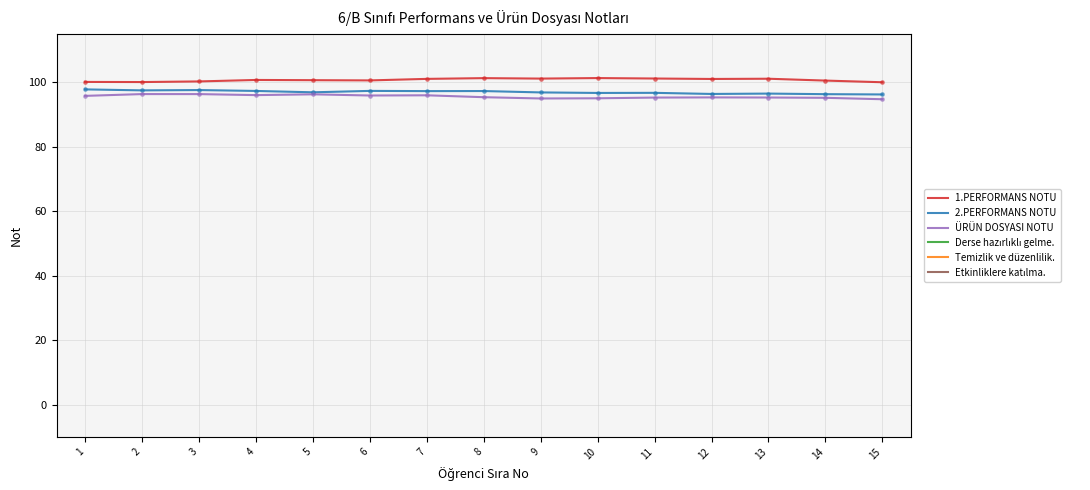

What are all the series names shown in the legend?

1.PERFORMANS NOTU, 2.PERFORMANS NOTU, ÜRÜN DOSYASI NOTU, Derse hazırlıklı gelme., Temizlik ve düzenlilik., Etkinliklere katılma.